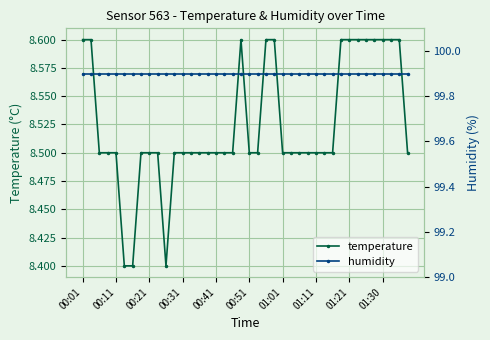

True or false: temperature has more than 0 interior local peaks.

True